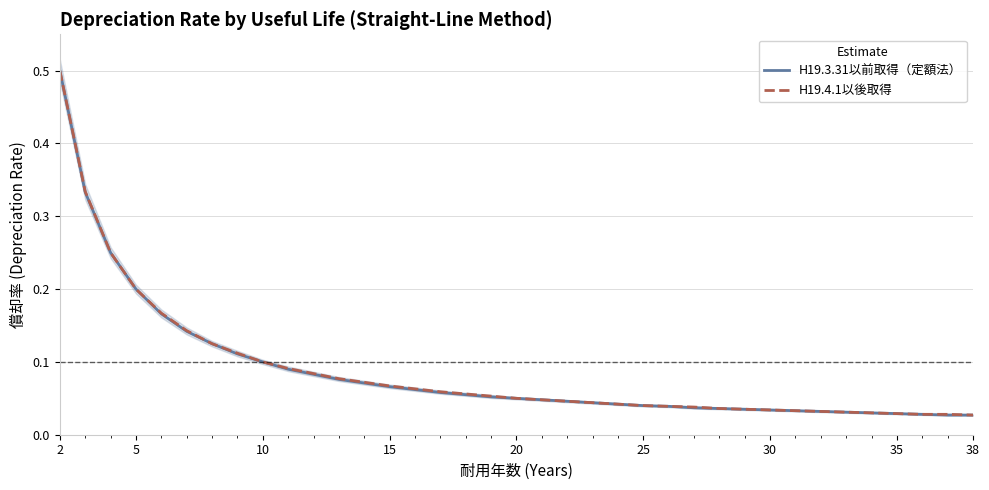

True or false: H19.4.1以後取得 and H19.3.31以前取得（定額法） cross at least once.

False